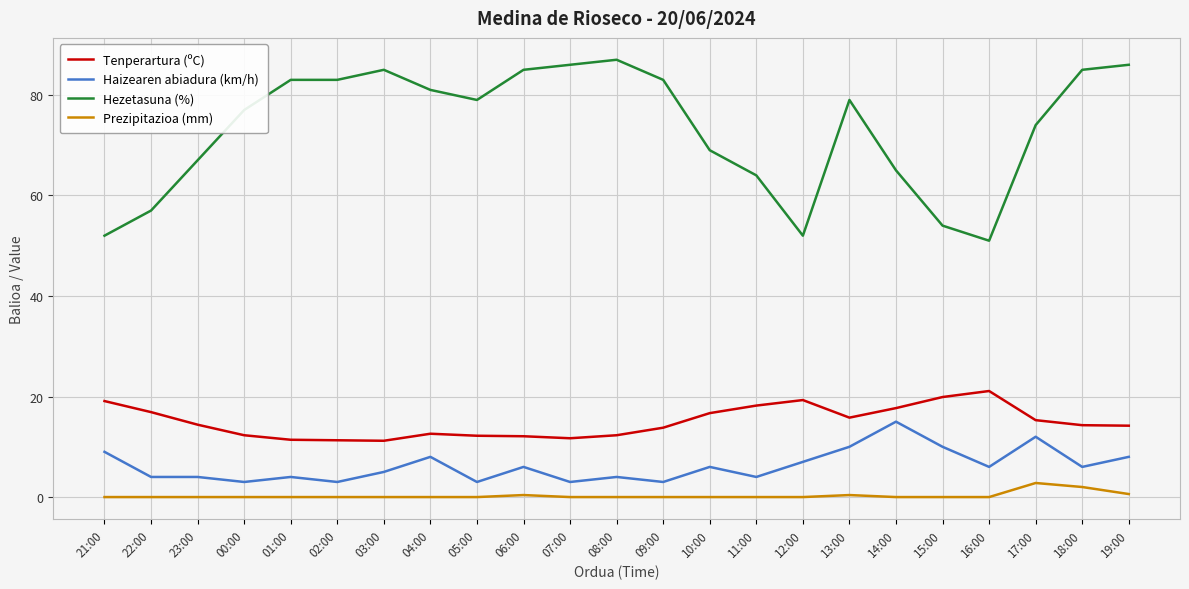

Between 21:00 and 06:00, which series saw the biggest shift?

Hezetasuna (%)